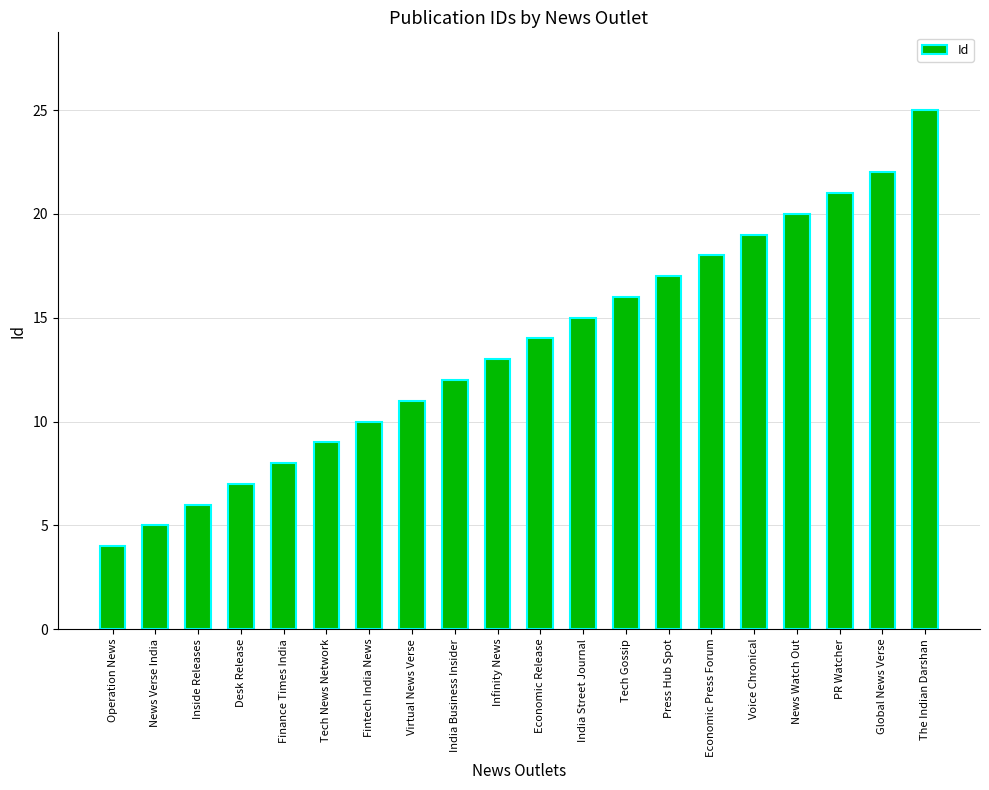

True or false: the data shows 7 at Desk Release.

True